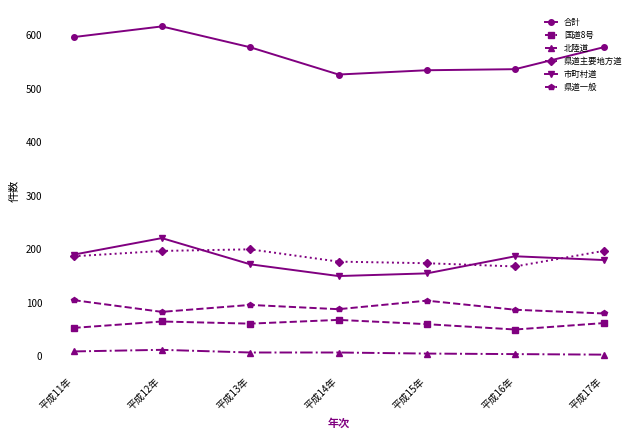

What is the total value across all series at 平成11年?

1141